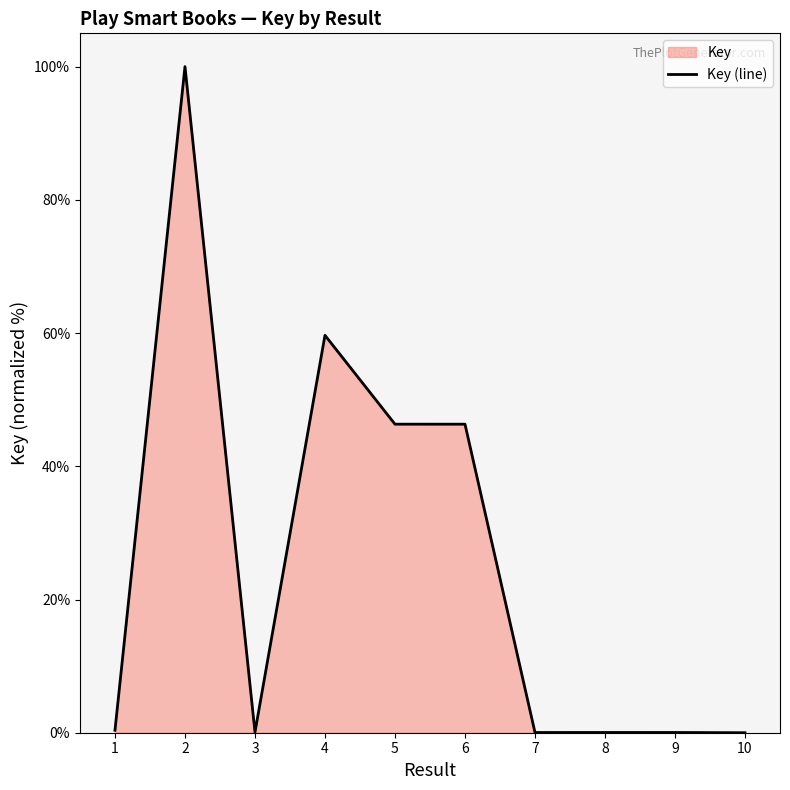

Which label corresponds to the largest value in the chart?

2